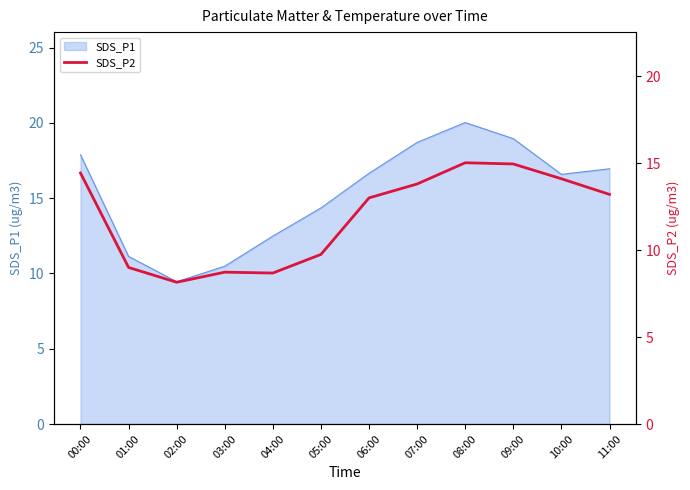

Does the chart have visible grid lines?

No